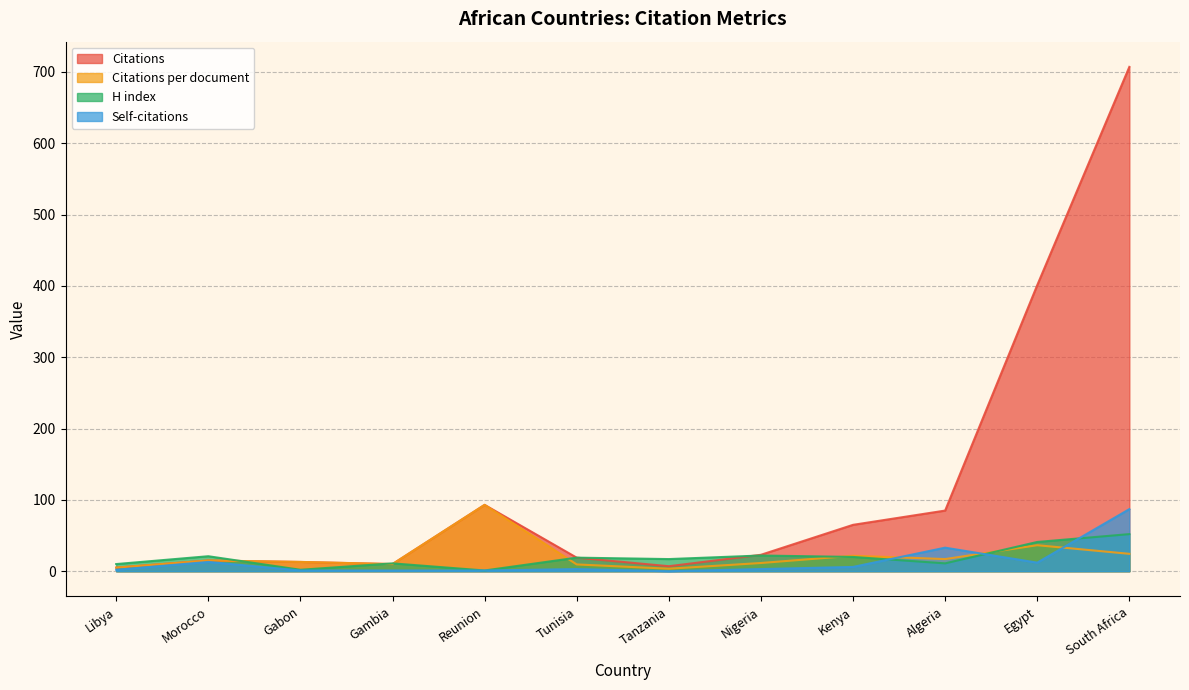

The value of H index at Gambia is 11.0. True or false?

True